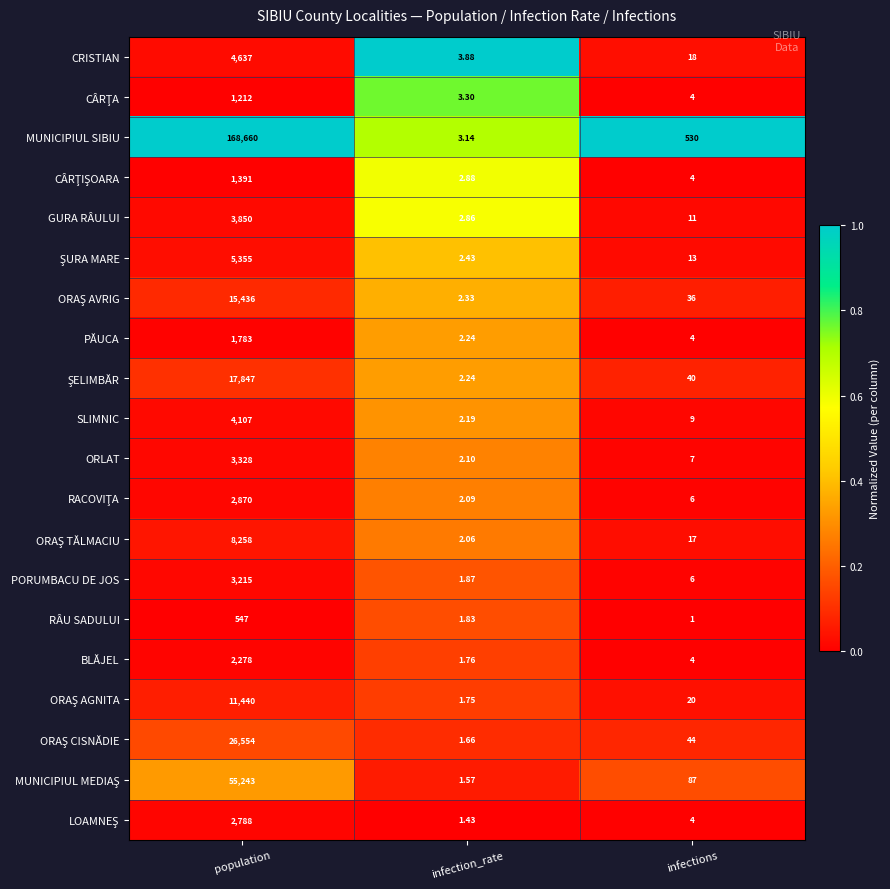

At which label does PORUMBACU DE JOS first exceed 6?

population